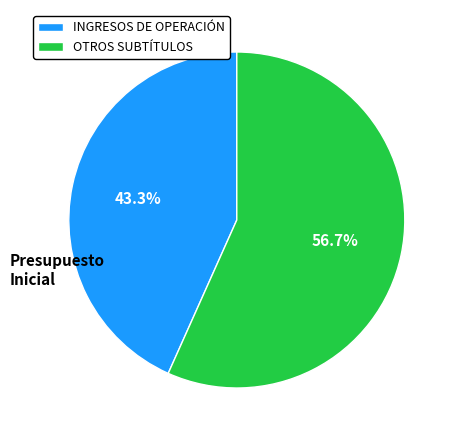

What portion of the pie excludes OTROS SUBTÍTULOS?

43.3%